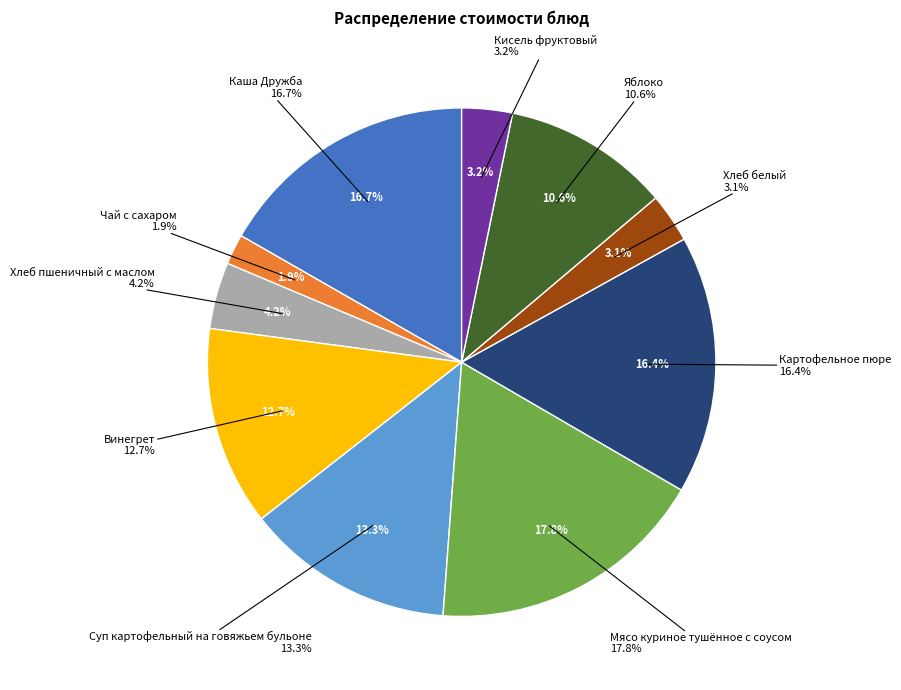

Count the number of slices in the pie.

10